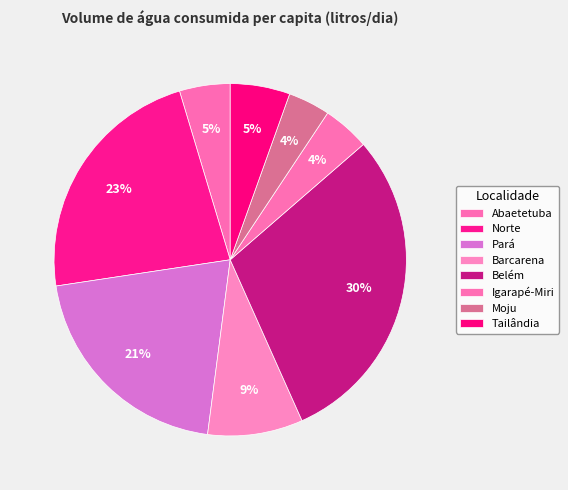

Which slice is the largest?

Belém